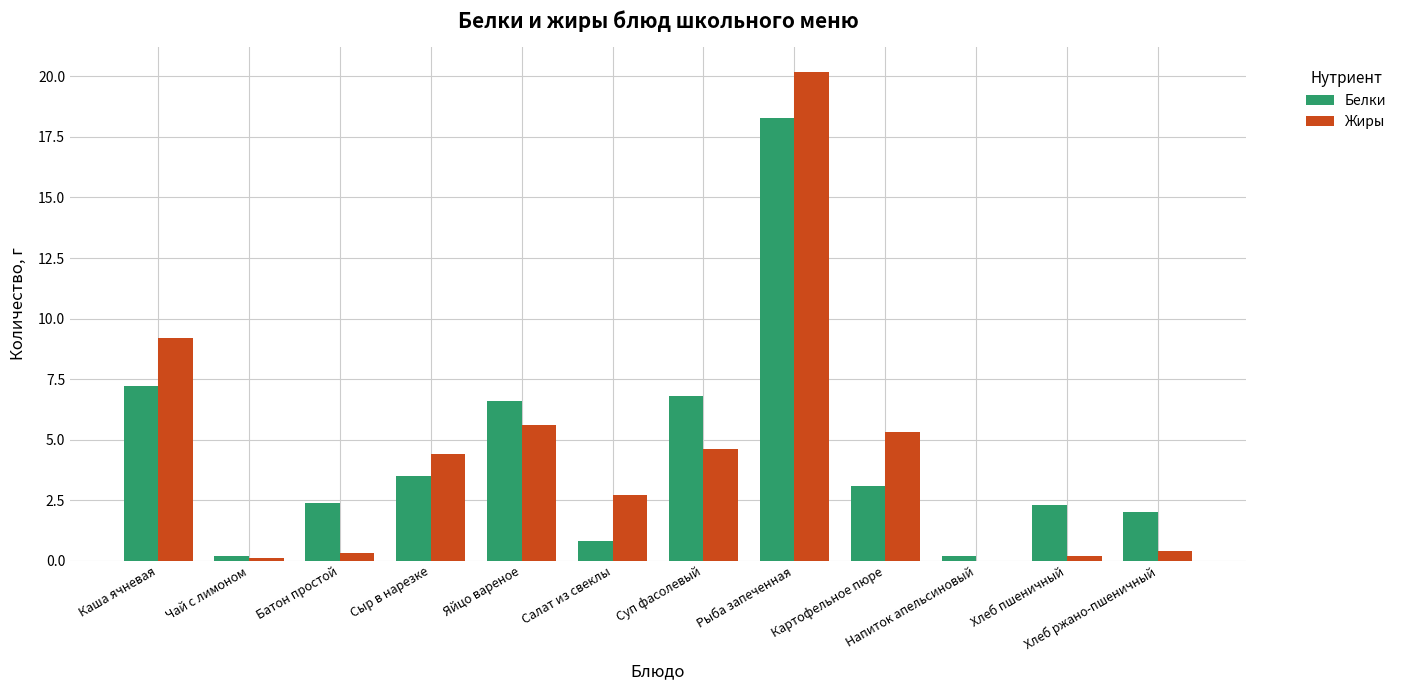

Where is Жиры nearest to the value 10?

Каша ячневая